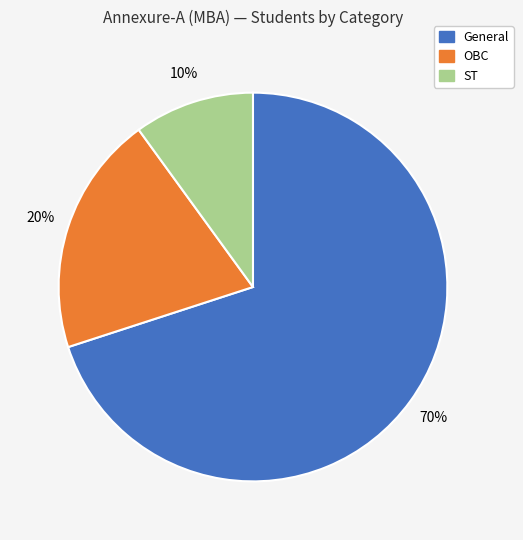

Is General the majority of the pie?

Yes